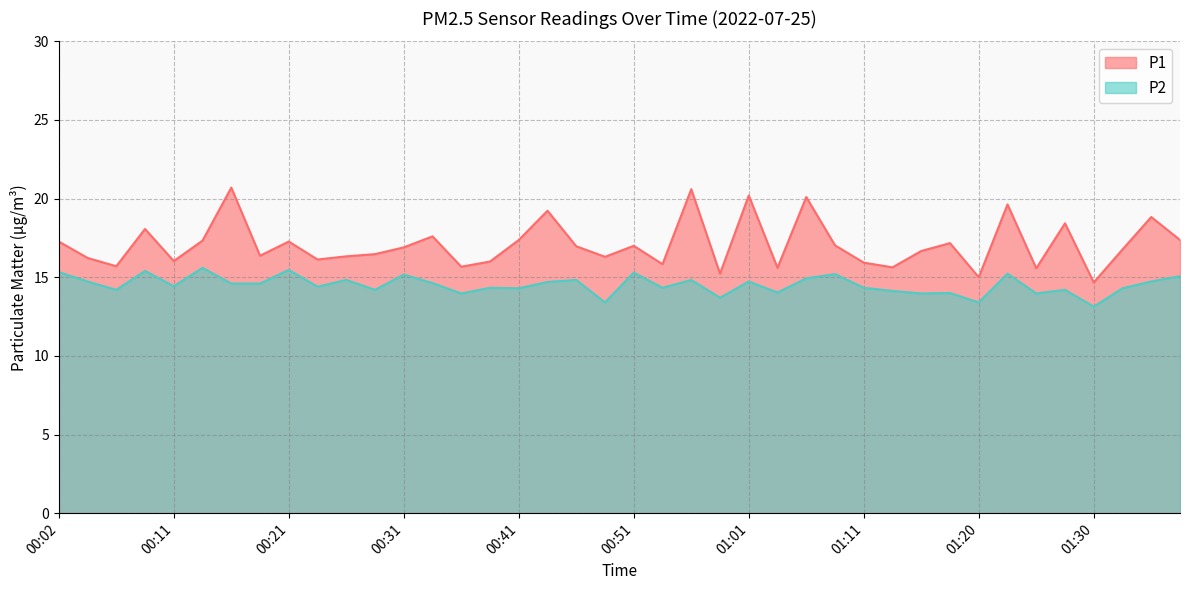

How many interior local valleys does the P1 series have?

13